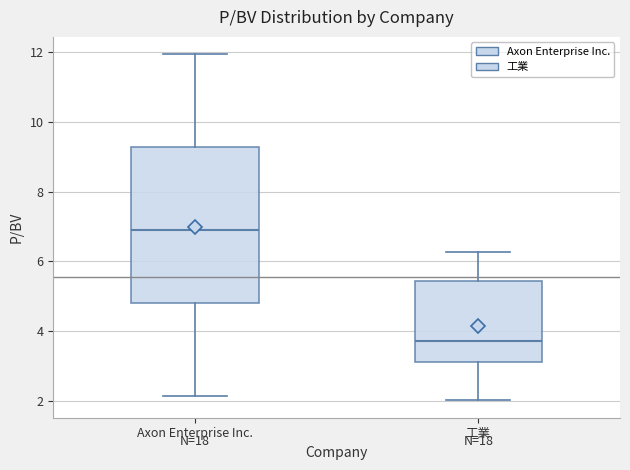

Comparing the boxes themselves (not the whiskers), which one is the tallest?

Axon Enterprise Inc.